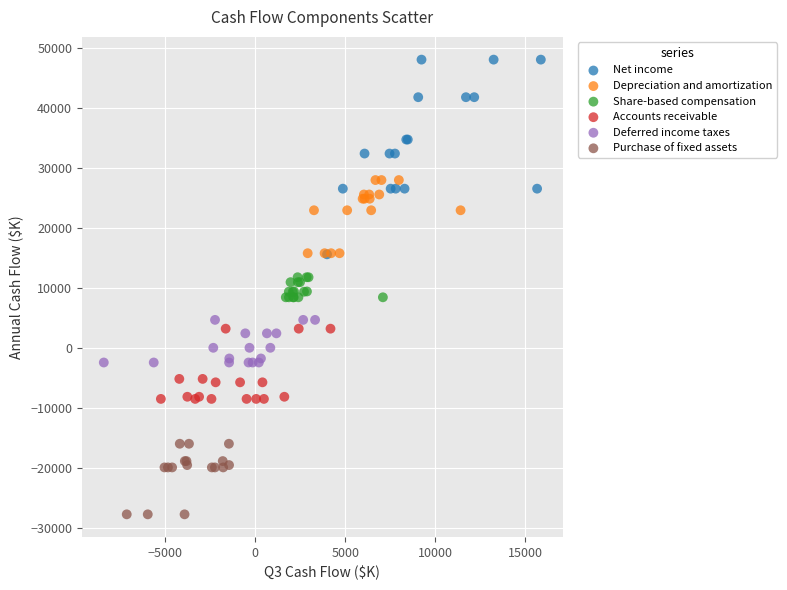

What are all the series names shown in the legend?

Net income, Depreciation and amortization, Share-based compensation, Accounts receivable, Deferred income taxes, Purchase of fixed assets